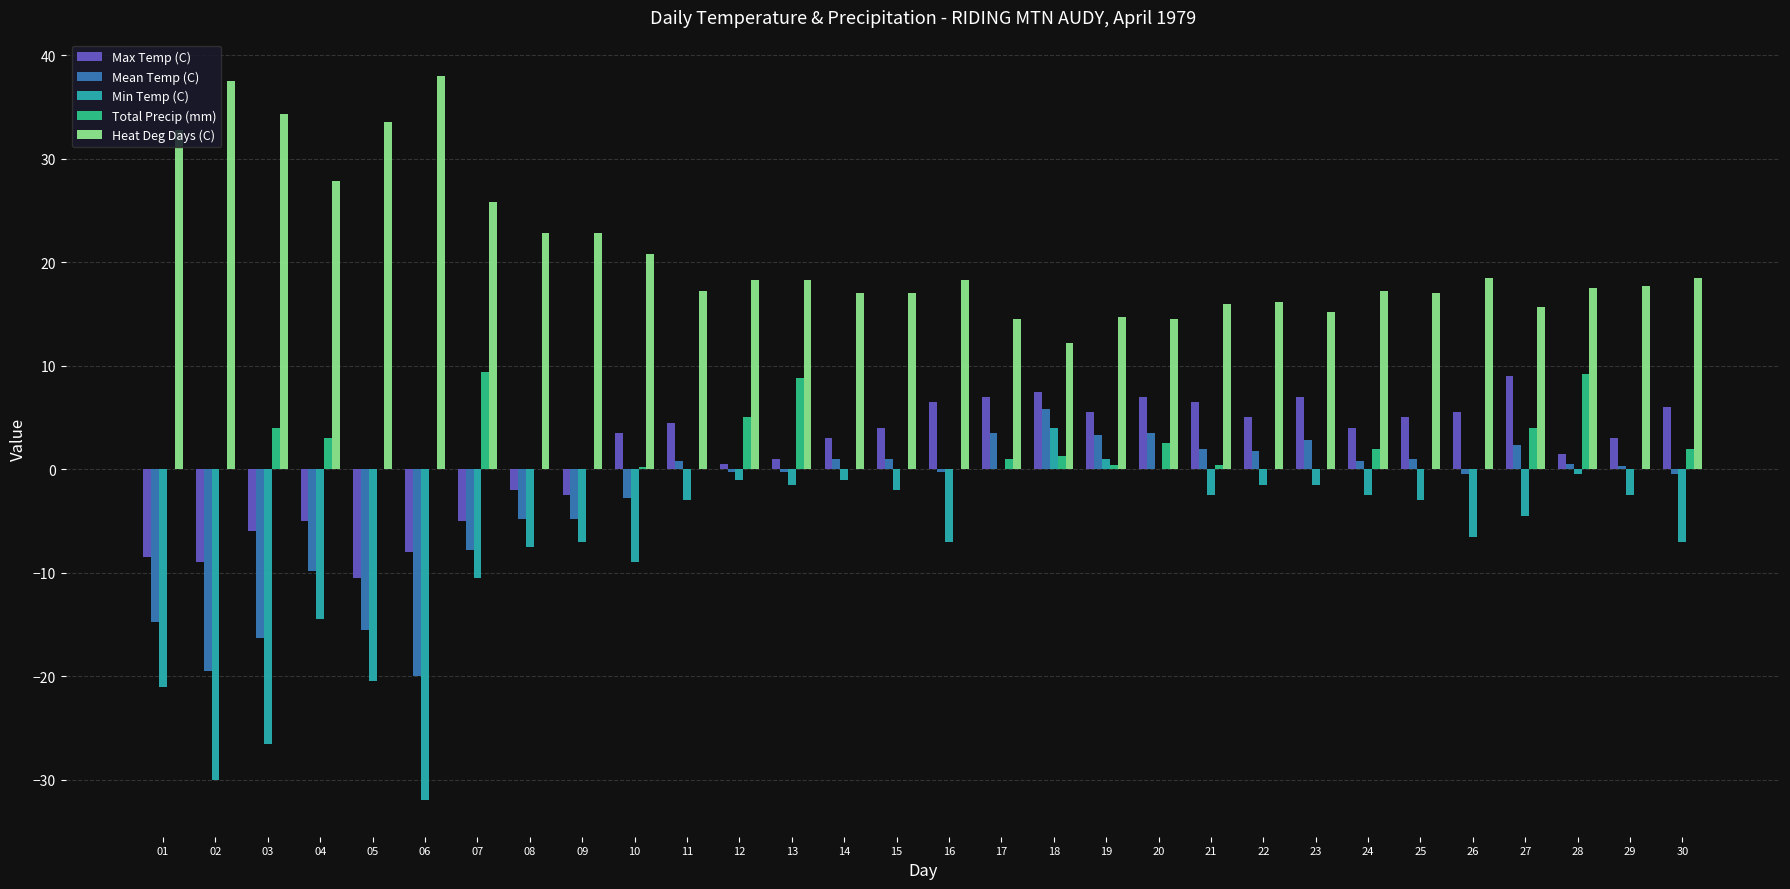

The Heat Deg Days (C) series shows 17.0 at 14. True or false?

True